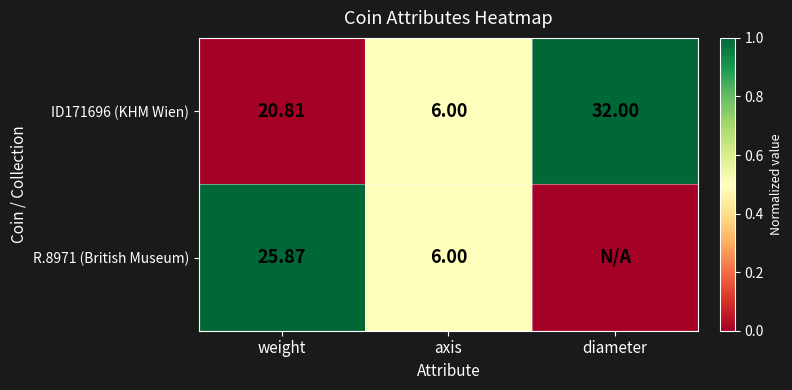

How many distinct data groups are displayed?

2